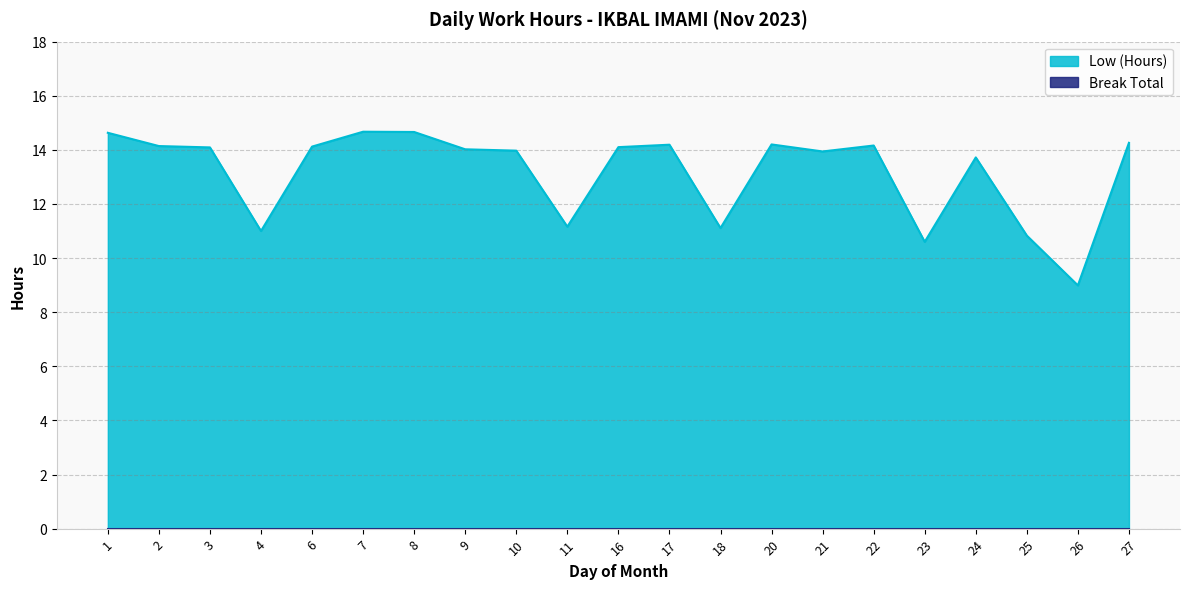

Reading left to right, list all the values displayed in this chart.

1=14.6	2=14.1	3=14.1	4=11.0	6=14.1	7=14.7	8=14.7	9=14.0	10=14.0	11=11.2	16=14.1	17=14.2	18=11.1	20=14.2	21=13.9	22=14.2	23=10.6	24=13.7	25=10.8	26=9.0	27=14.3